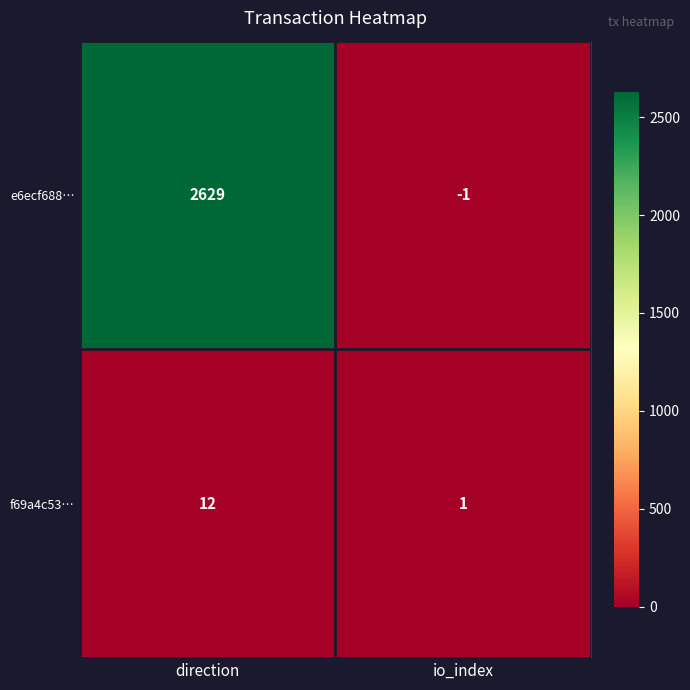

At how many categories does at least one series exceed 2513?

1